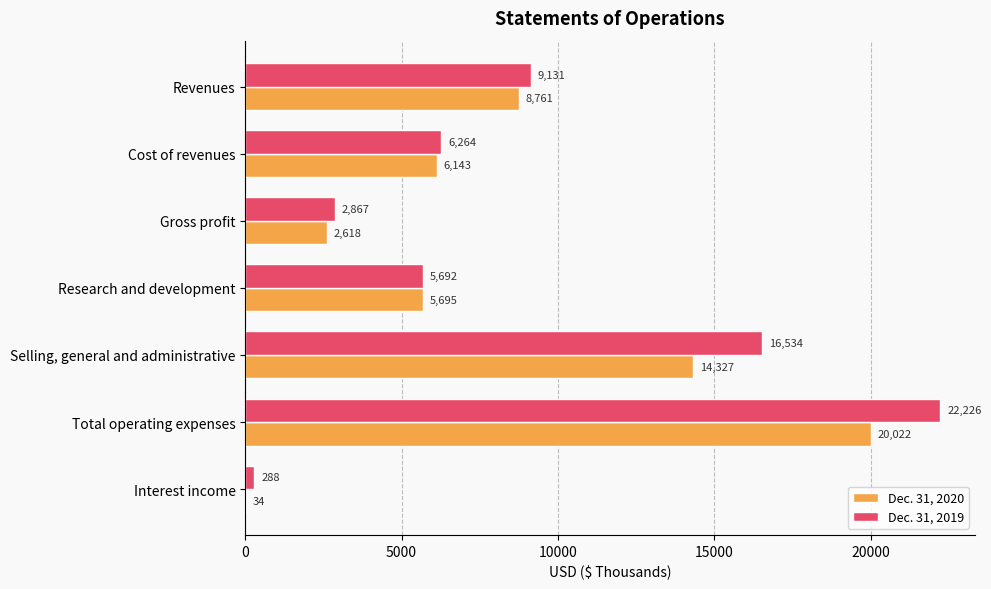

At which label is Dec. 31, 2020 closest to 10028?

Revenues